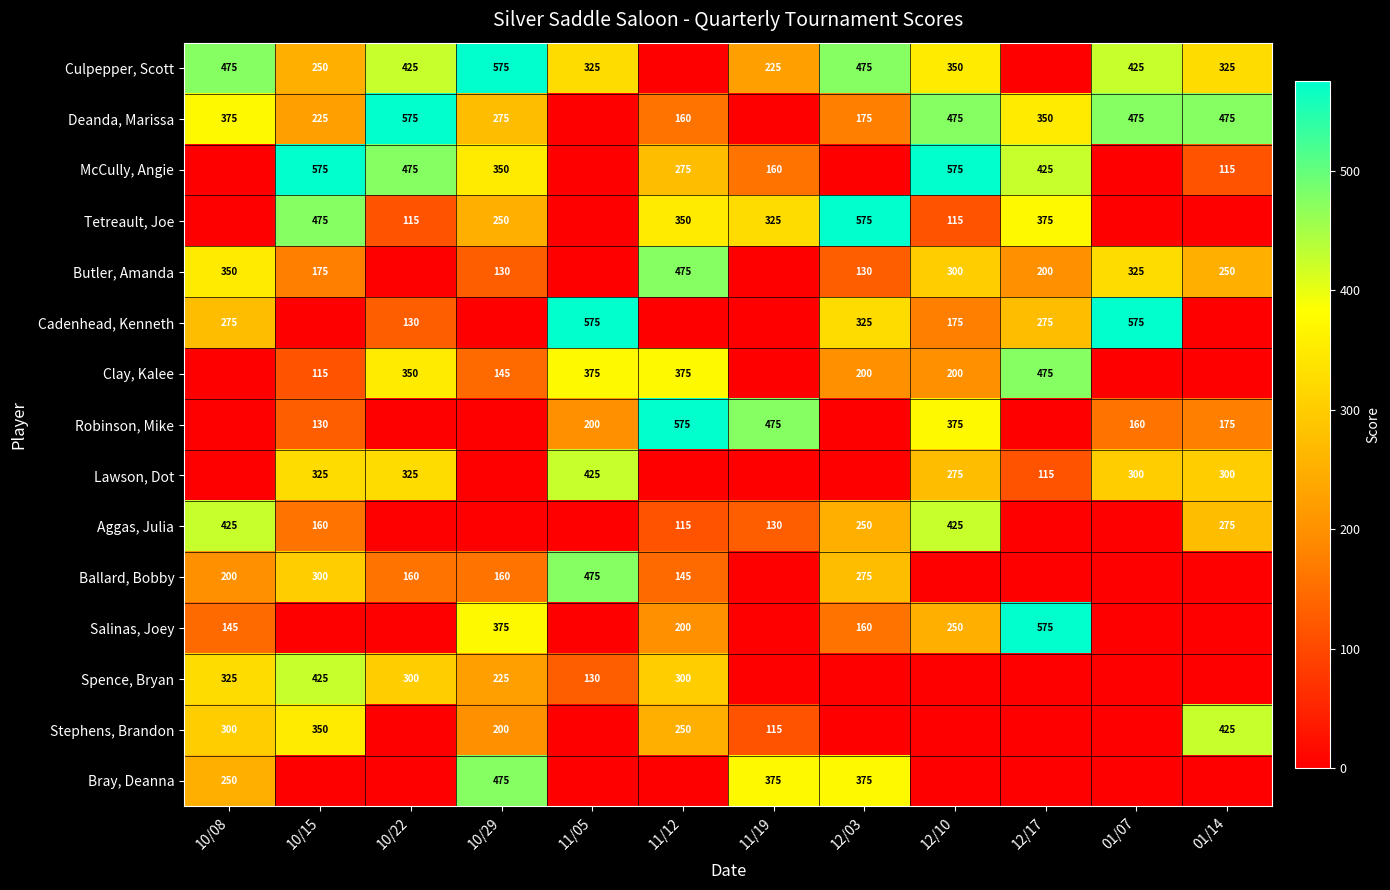

The Butler, Amanda series shows 130 at 10/29. True or false?

True